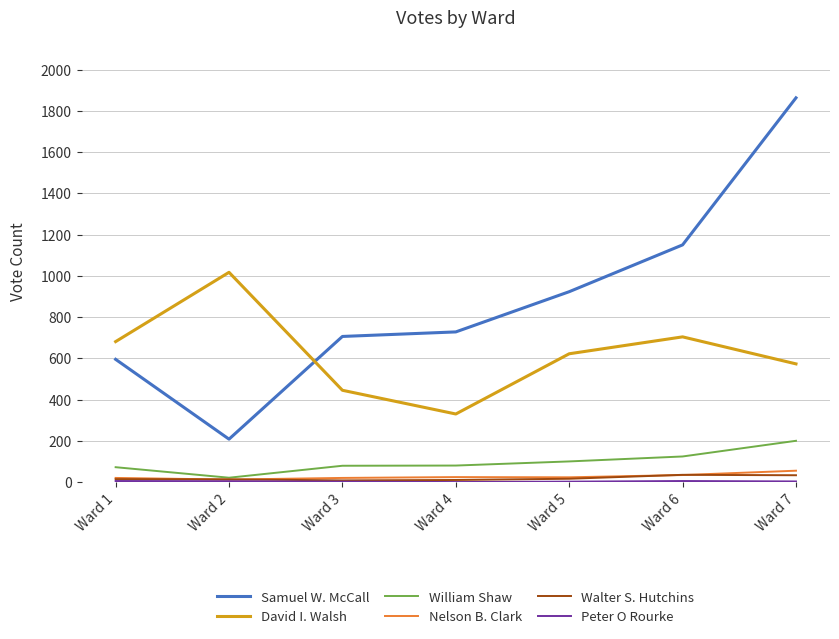

At which category does the chart reach its peak across all series?

Ward 7